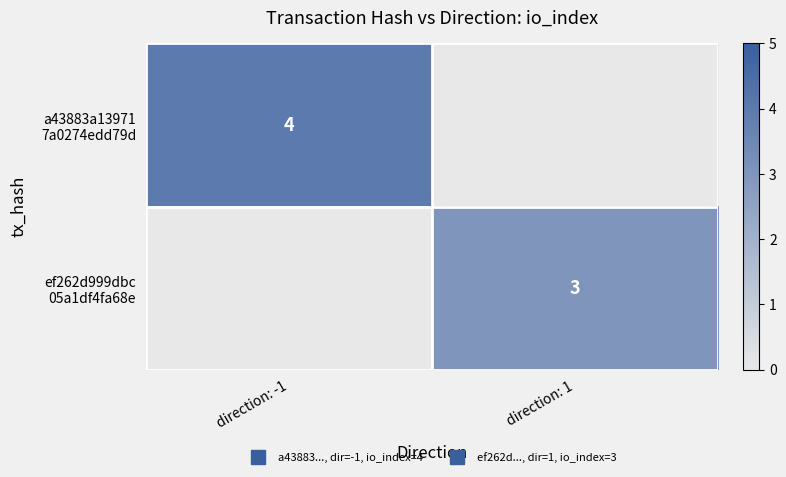

Which has a higher value, direction: 1 or direction: -1?

direction: -1